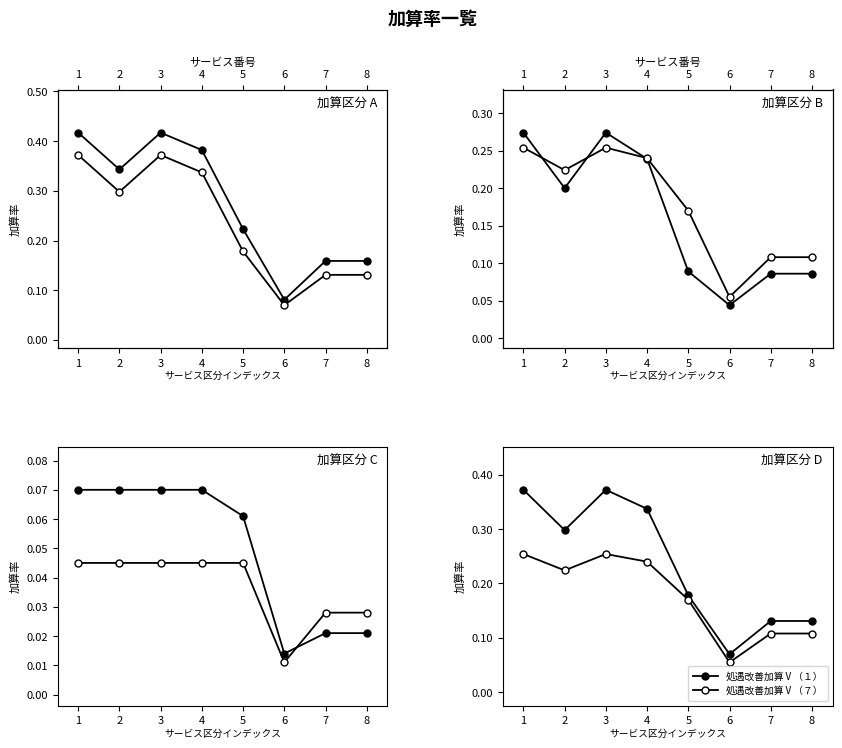

At 1, list the series in order from largest to smallest.

処遇改善加算Ⅰ, 処遇改善加算Ⅴ（１）, 旧処遇改善加算Ⅰ, 処遇改善加算Ⅴ（７）, 特定加算Ⅰ, ベア加算あり